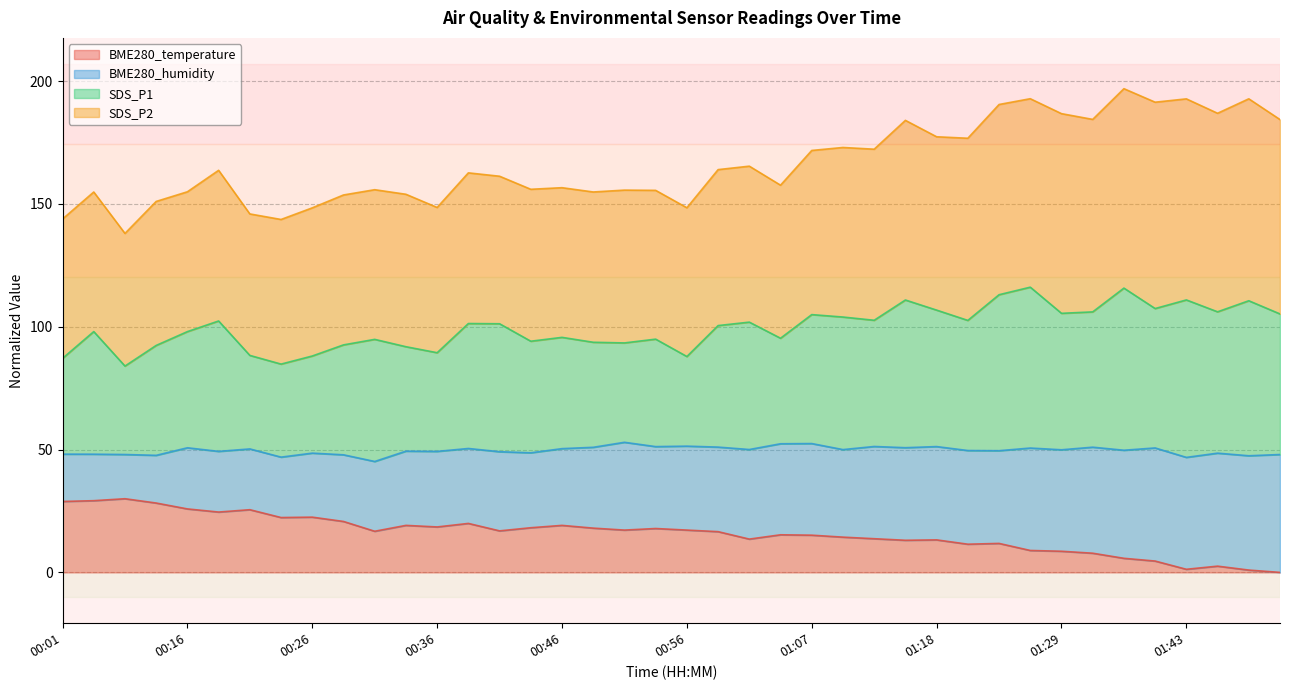

What is the maximum value for BME280_temperature?

30.0